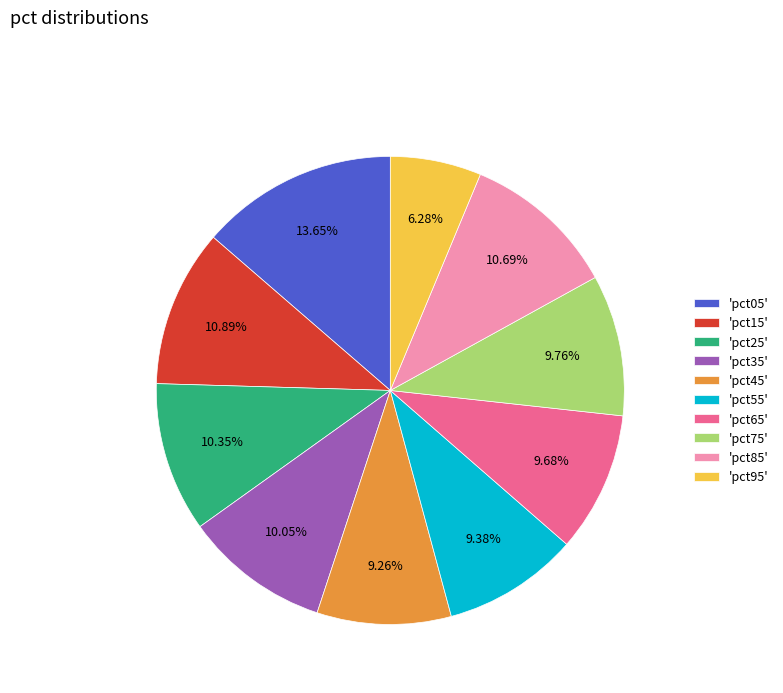

Is 'pct95' the majority of the pie?

No